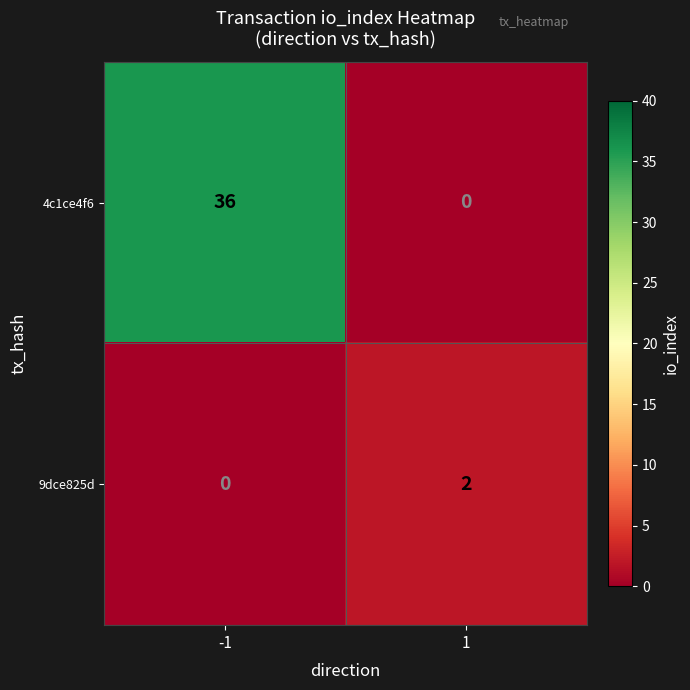

At which category does the chart reach its peak across all series?

-1